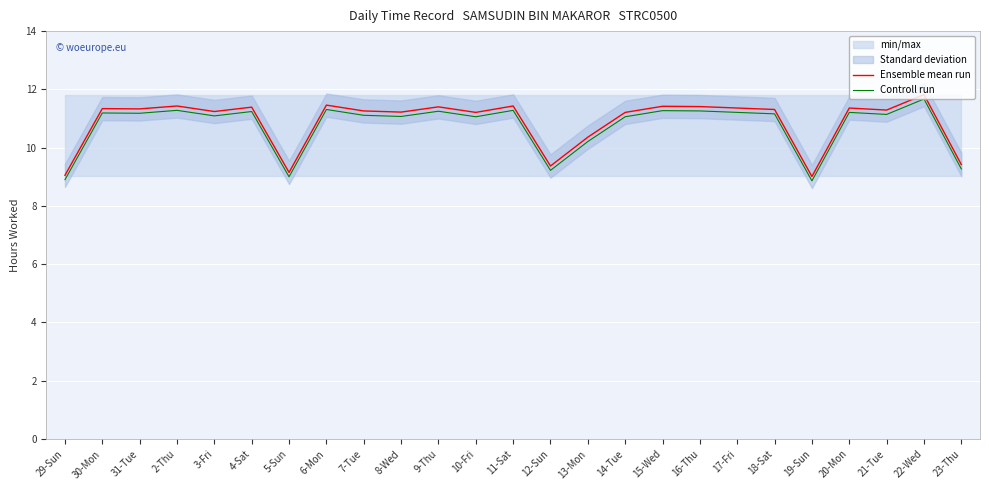

Rank the categories by Controll run value from highest to lowest.

22-Wed, 6-Mon, 2-Thu, 11-Sat, 15-Wed, 16-Thu, 9-Thu, 4-Sat, 17-Fri, 20-Mon, 30-Mon, 31-Tue, 18-Sat, 21-Tue, 7-Tue, 3-Fri, 8-Wed, 10-Fri, 14-Tue, 13-Mon, 23-Thu, 12-Sun, 5-Sun, 29-Sun, 19-Sun